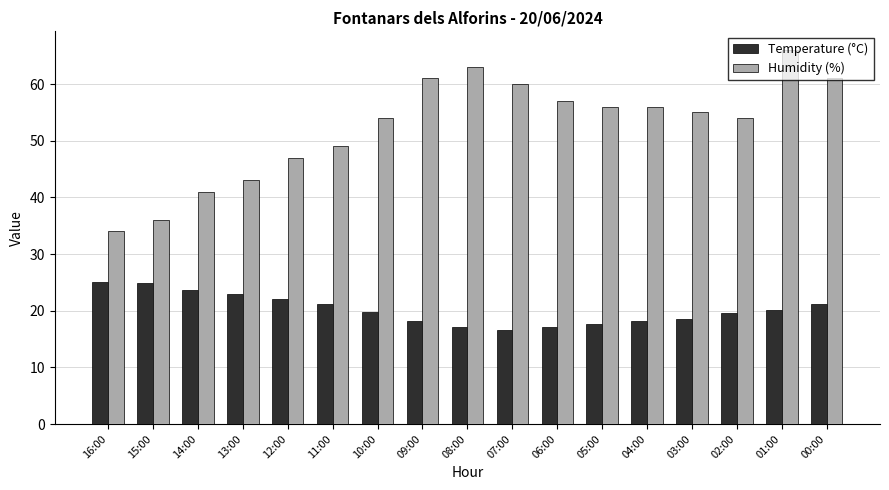

Where does the Temperature (°C) series first go above 19?

16:00